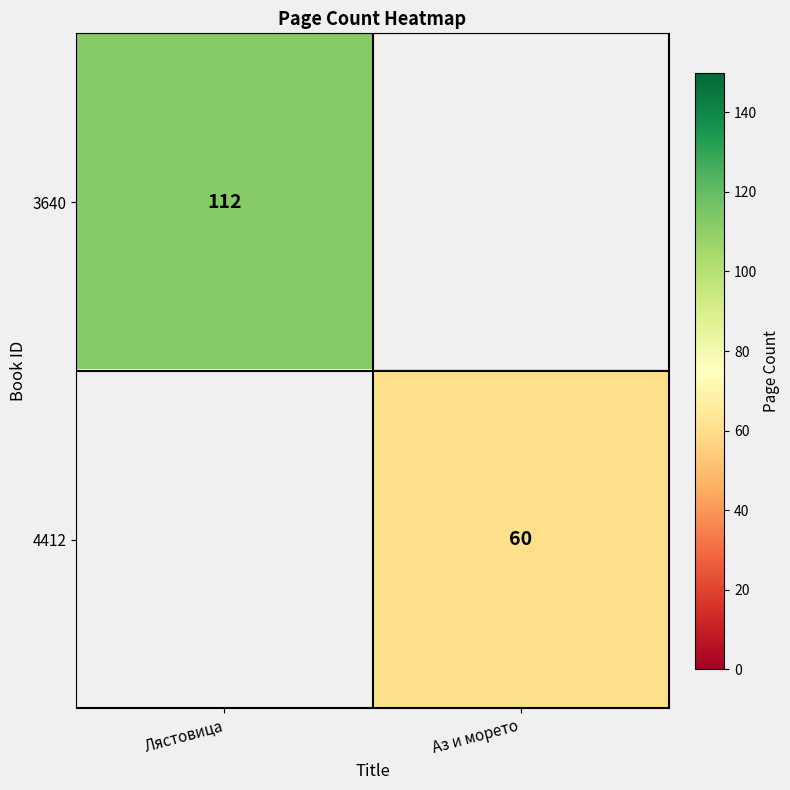

True or false: 3640 has a value of 112 at Лястовица.

True